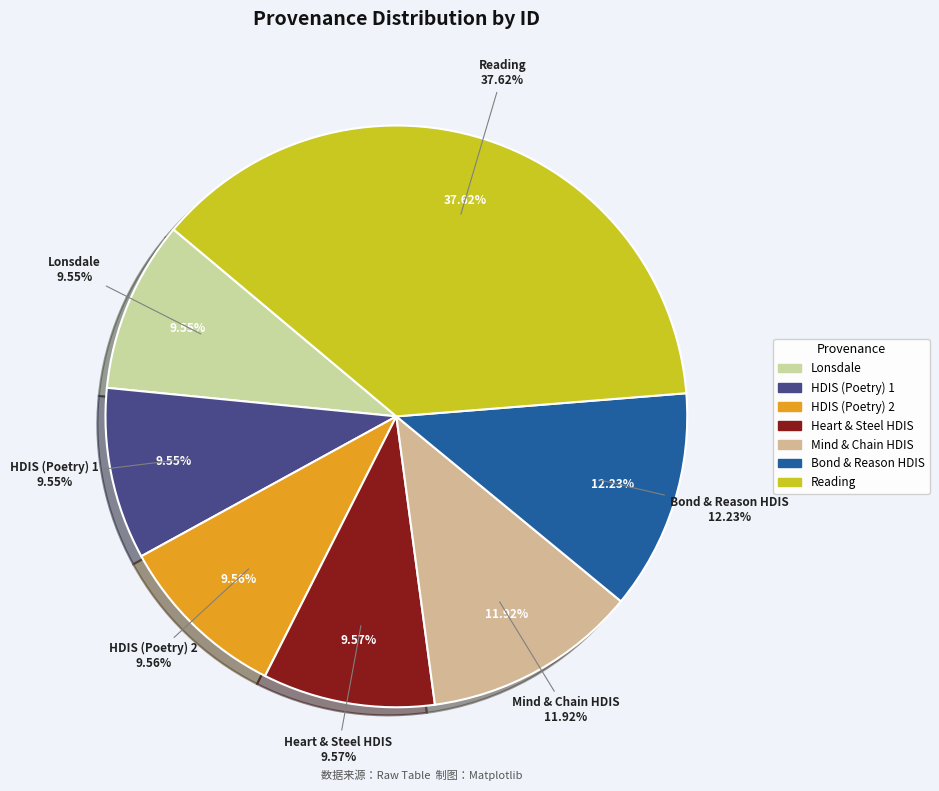

True or false: Searching in HDIS (Poetry) accounts for 10% of the total.

True